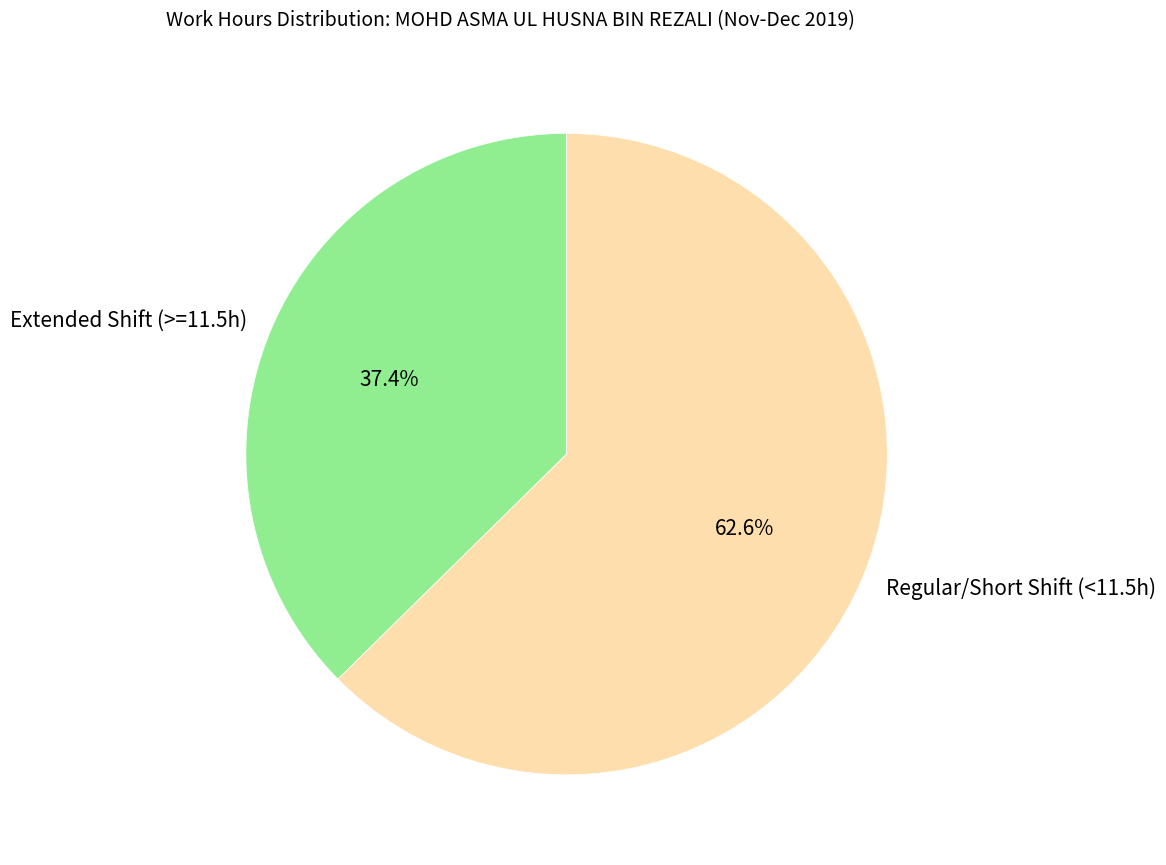

Does Regular/Short Shift (<11.5h) account for over 50% of the chart?

Yes